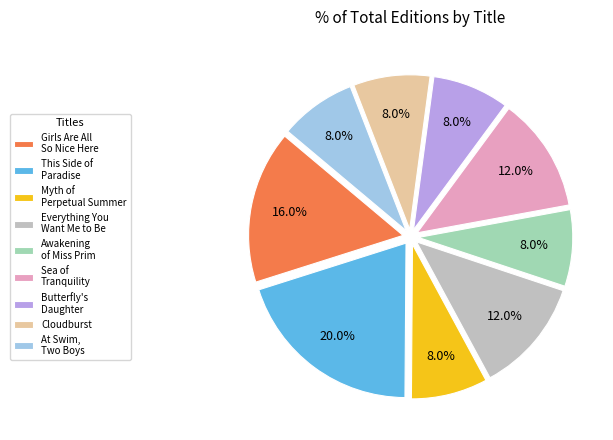

To the nearest percent, what is the average slice percentage?

11%